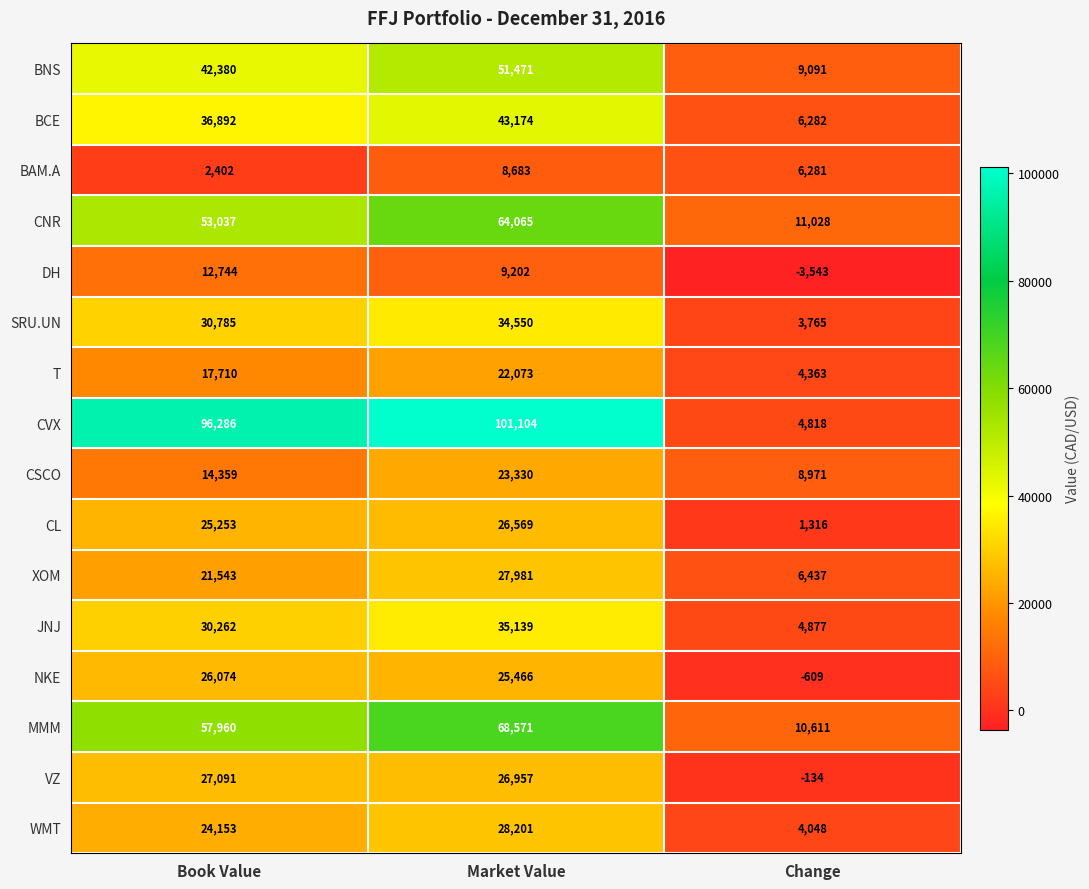

The value of MMM at Market Value is 118950. True or false?

False